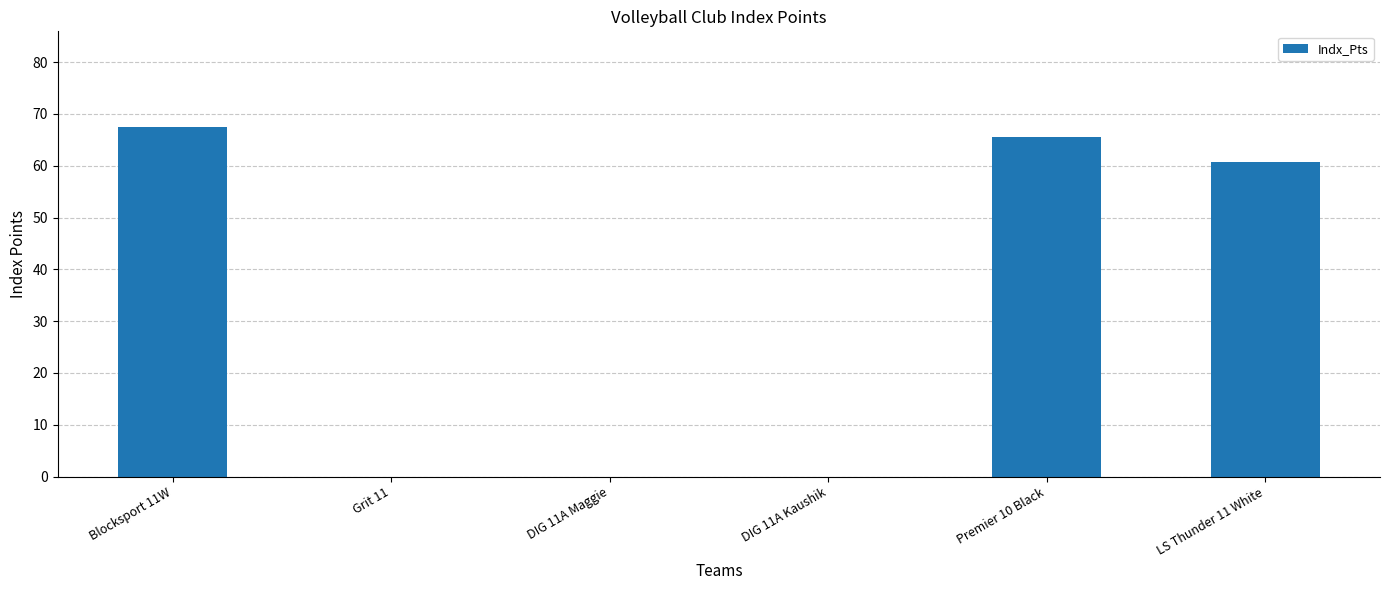

Reading left to right, what are all the values shown in this chart?

67.4	0.0	0.0	0.0	65.6	60.7